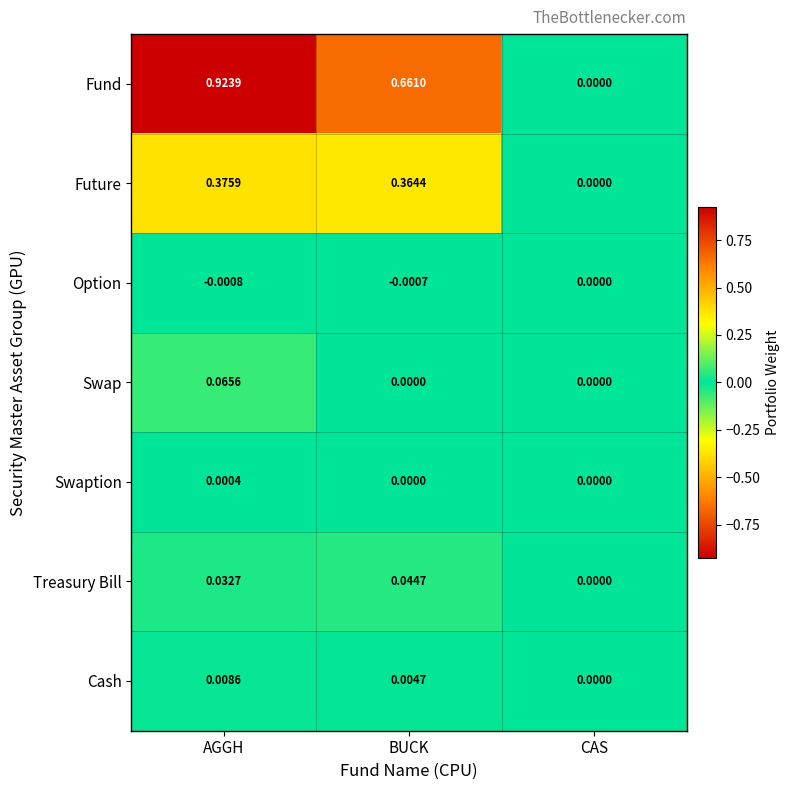

At which category is the sum across all series the highest?

AGGH